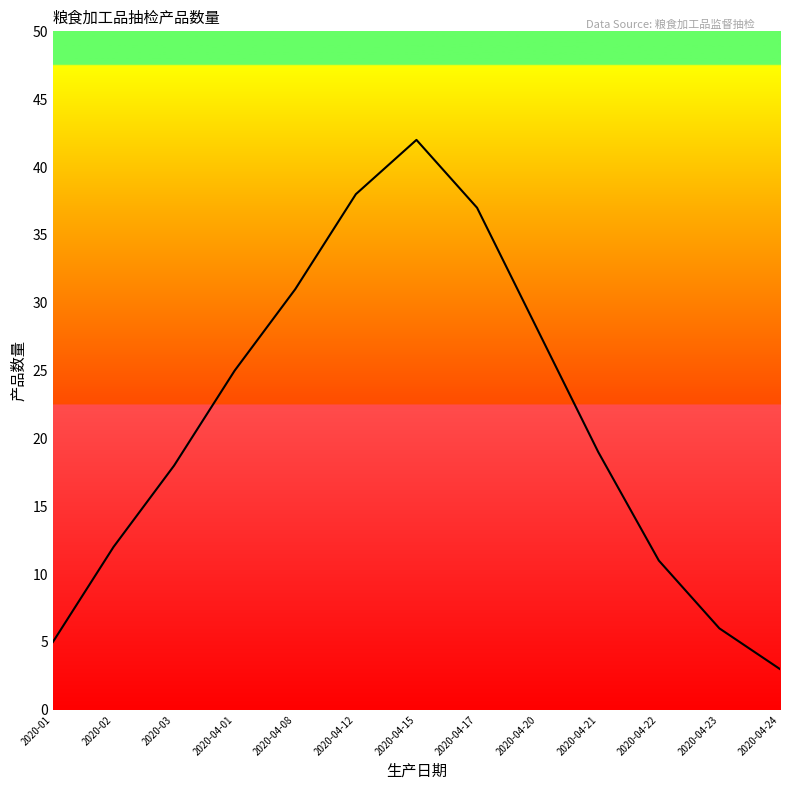

How many lines are shown in the chart?

1